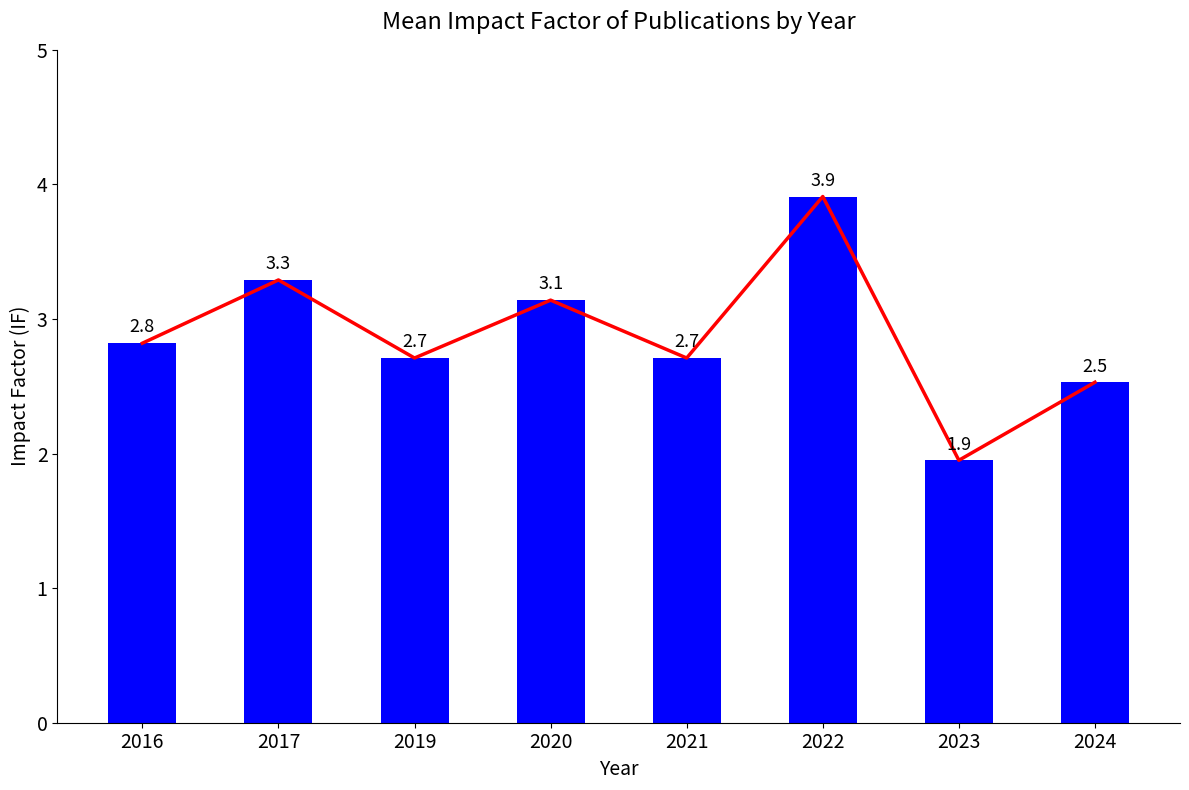

Is it true that the value at 2020 is 5.5?

False